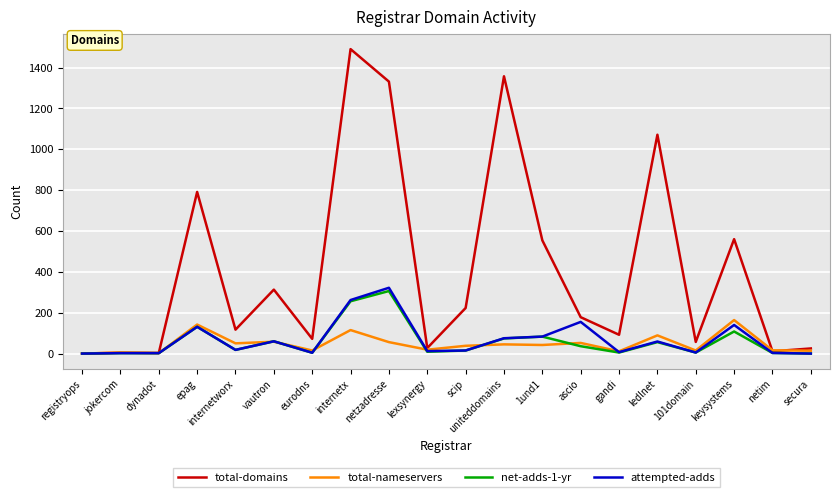

The total-nameservers series shows 14 at secura. True or false?

True